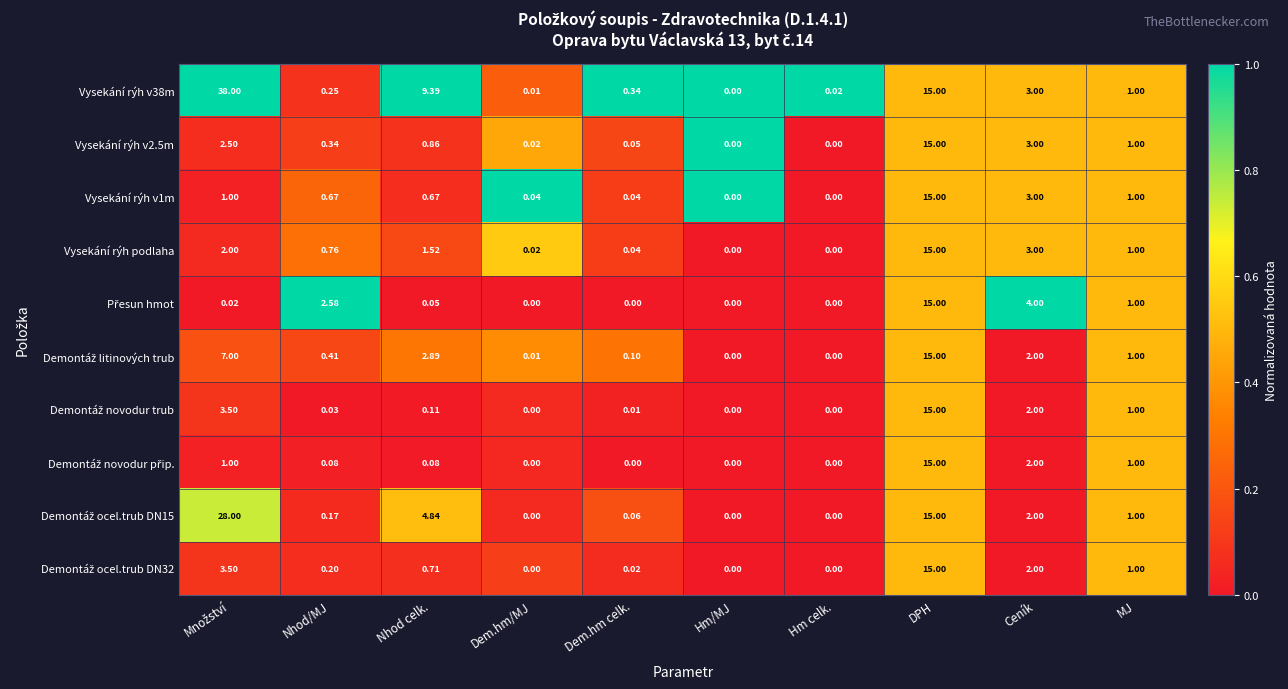

How many categories are shown in the chart?

10